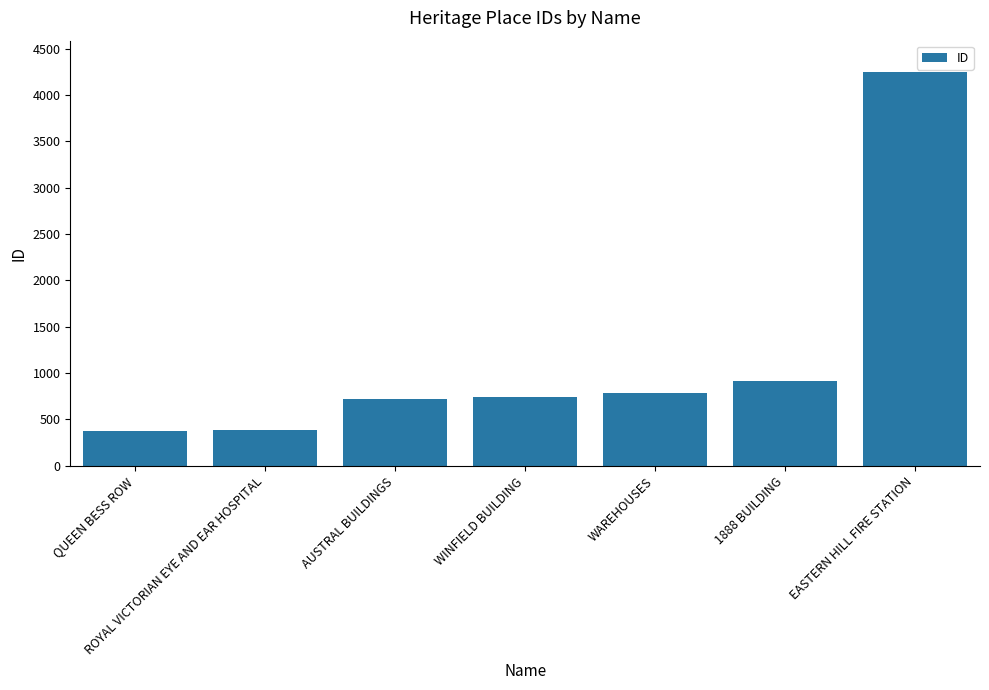

What is the label of the 3rd bar from the left?

AUSTRAL BUILDINGS